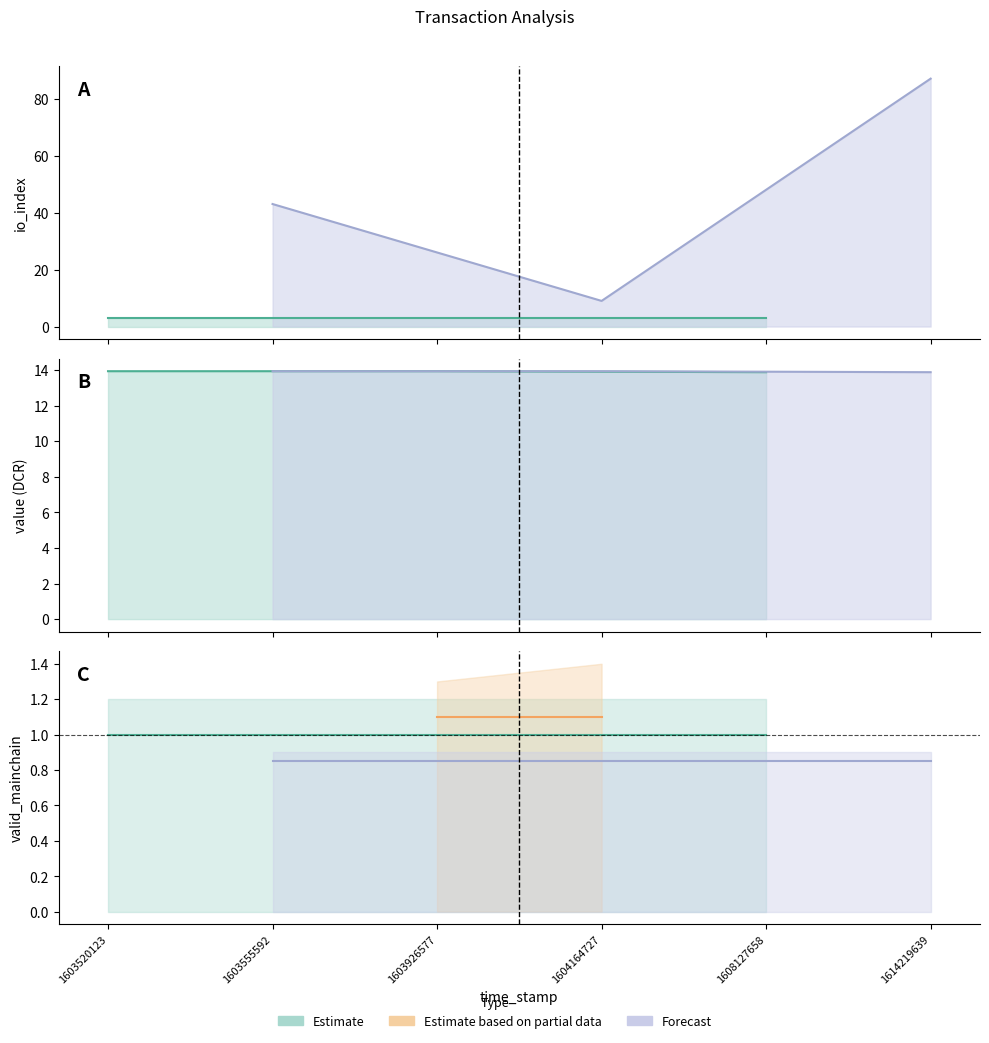

True or false: valid_mainchain and io_index intersect in this chart.

False